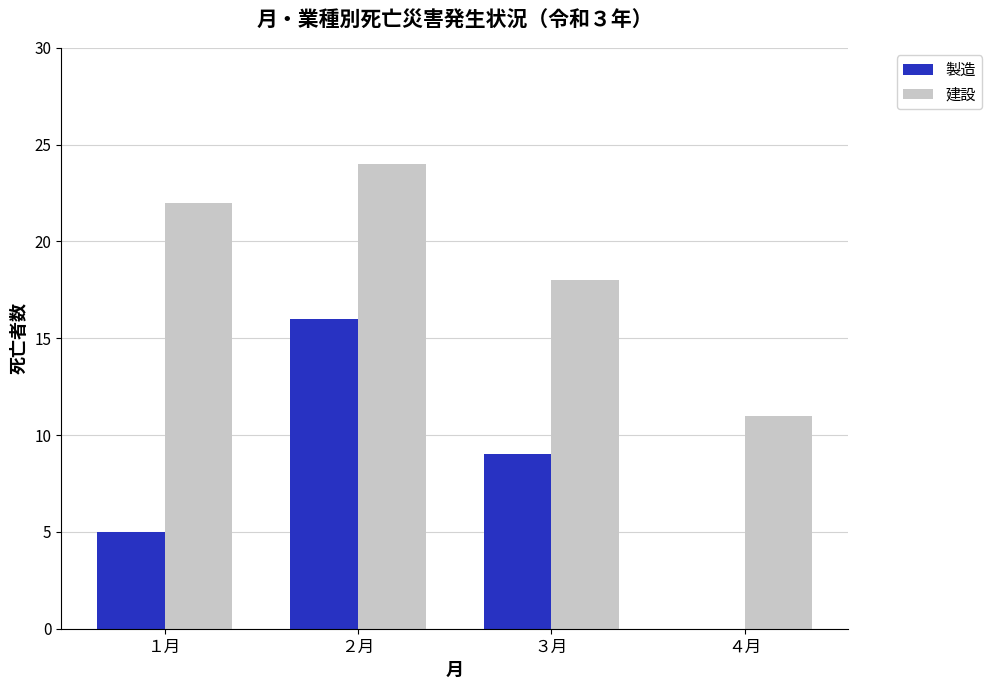

Between ３月 and ４月, which series saw the biggest shift?

製造